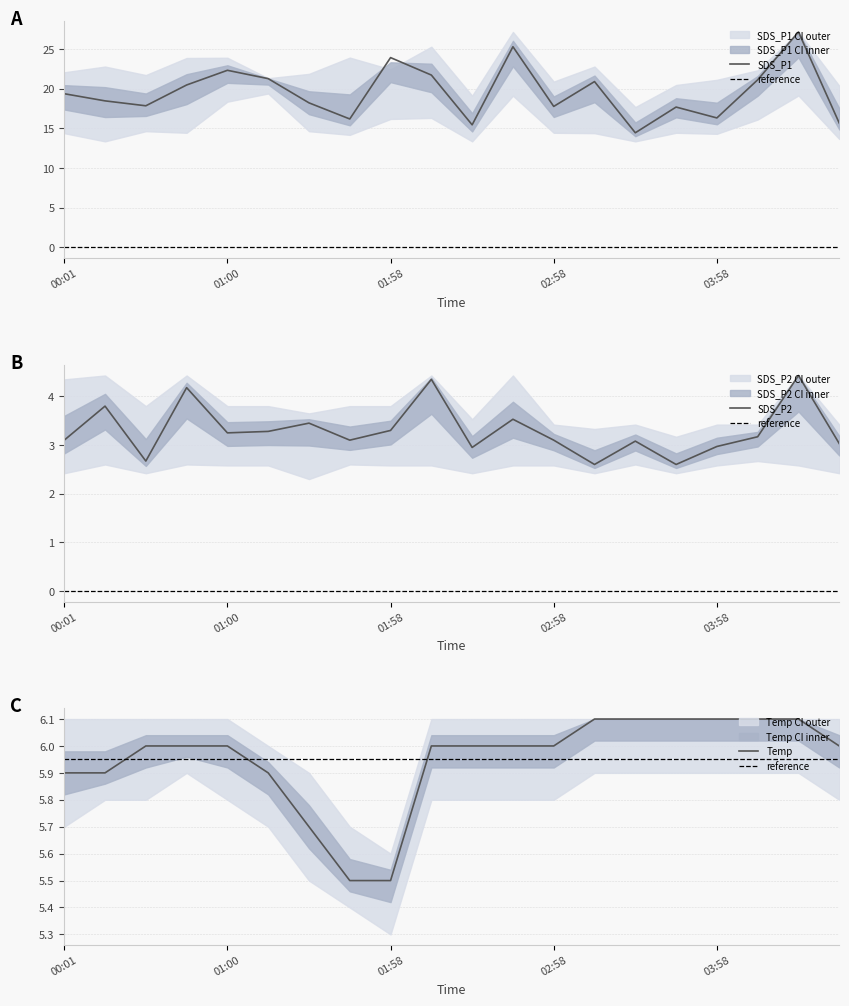

Between 01:28 and 01:58, which series saw the biggest shift?

SDS_P1